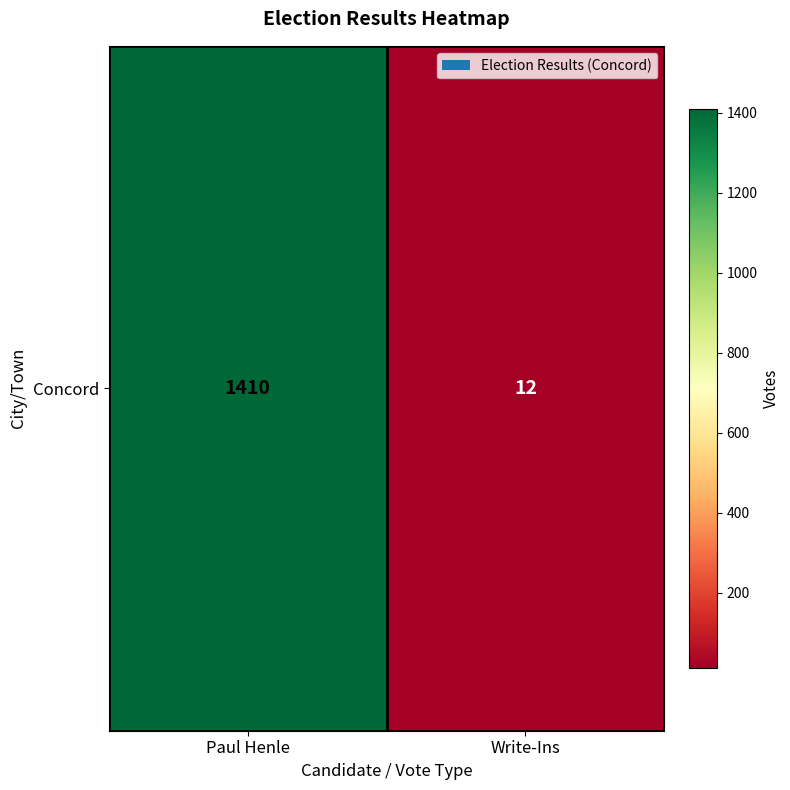

Between Write-Ins and Paul Henle, which is larger?

Paul Henle